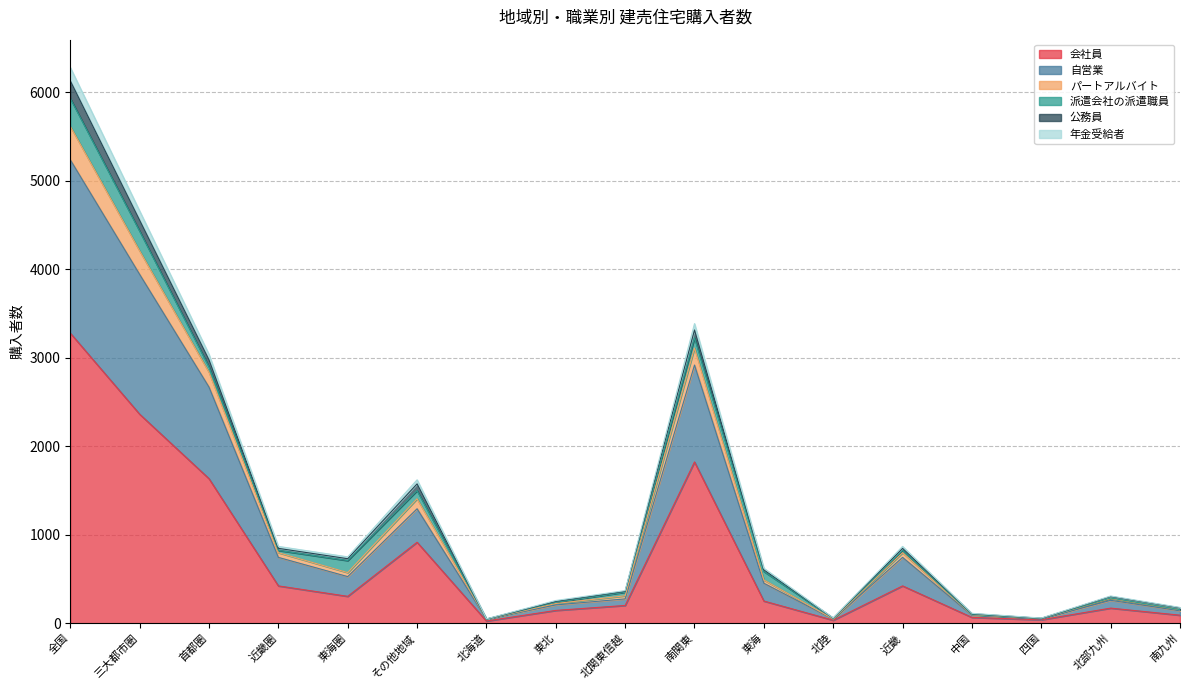

List the labels in order of 会社員 value, smallest first.

北海道, 北陸, 四国, 中国, 南九州, 東北, 北部九州, 北関東信越, 東海, 東海圏, 近畿圏, 近畿, その他地域, 首都圏, 南関東, 三大都市圏, 全国